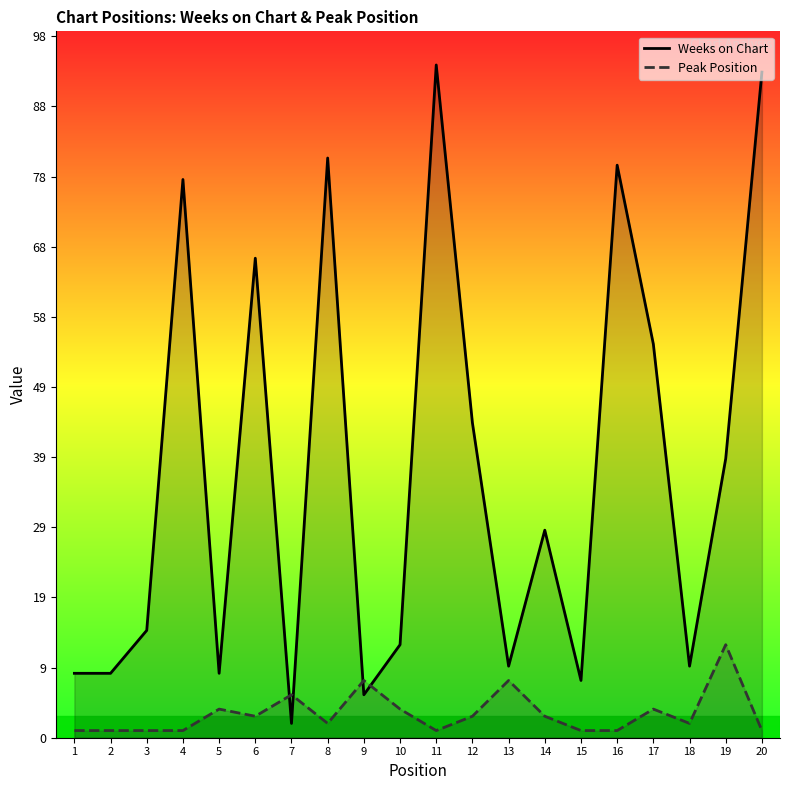

Rank the categories by Weeks on Chart value from highest to lowest.

11, 20, 8, 16, 4, 6, 17, 12, 19, 14, 3, 10, 13, 18, 1, 2, 5, 15, 9, 7